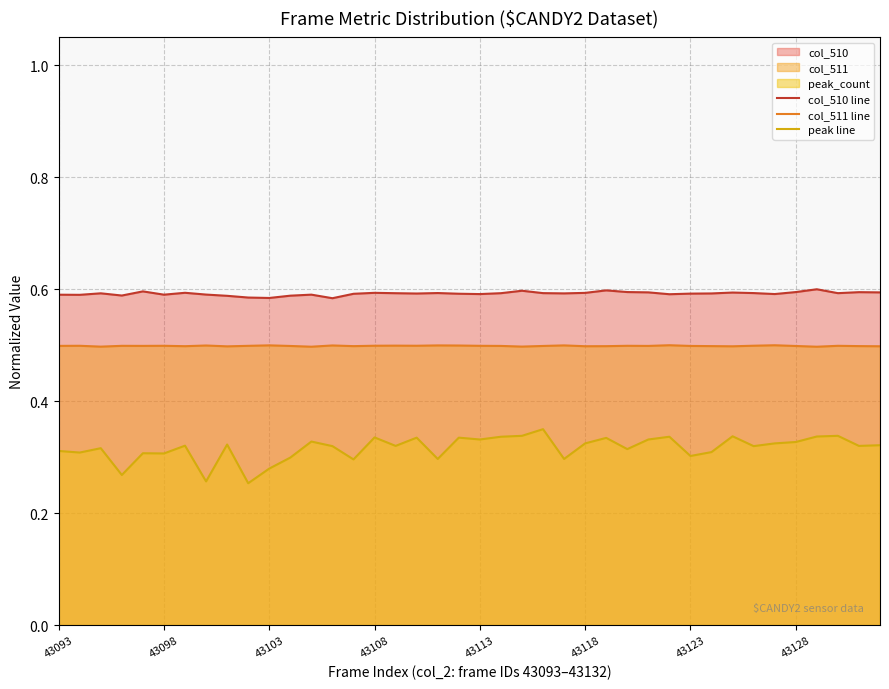

Does the chart display data point markers on the line(s)?

No